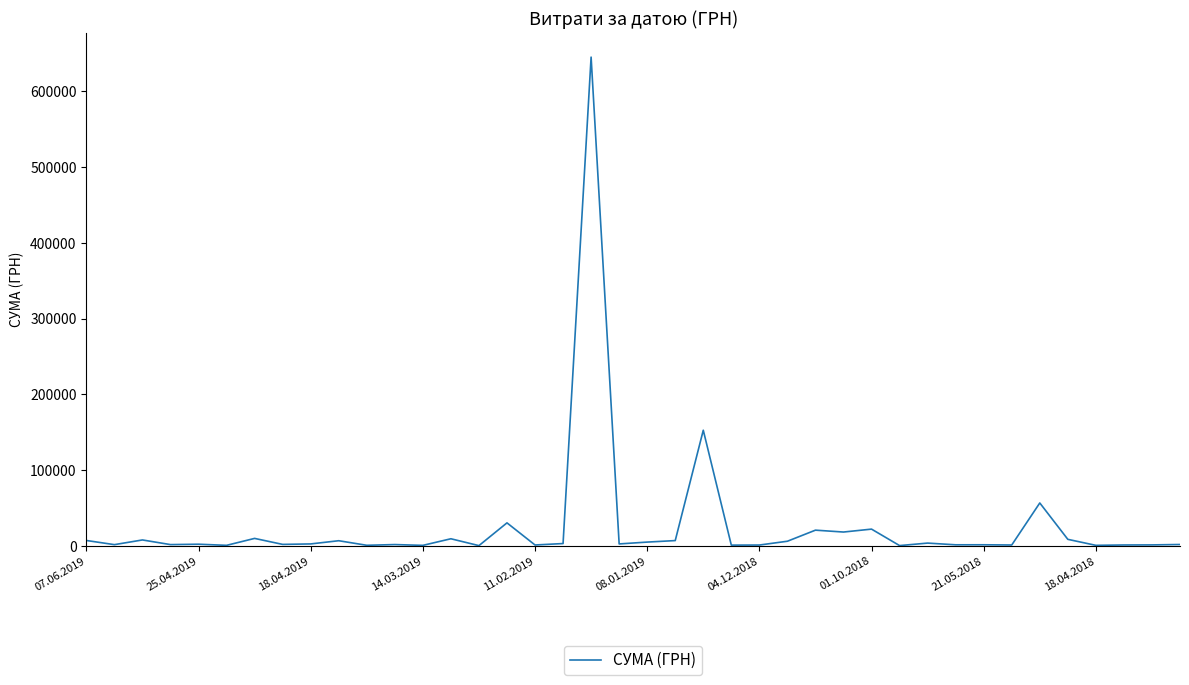

What is the maximum value shown in the chart?

645177.7